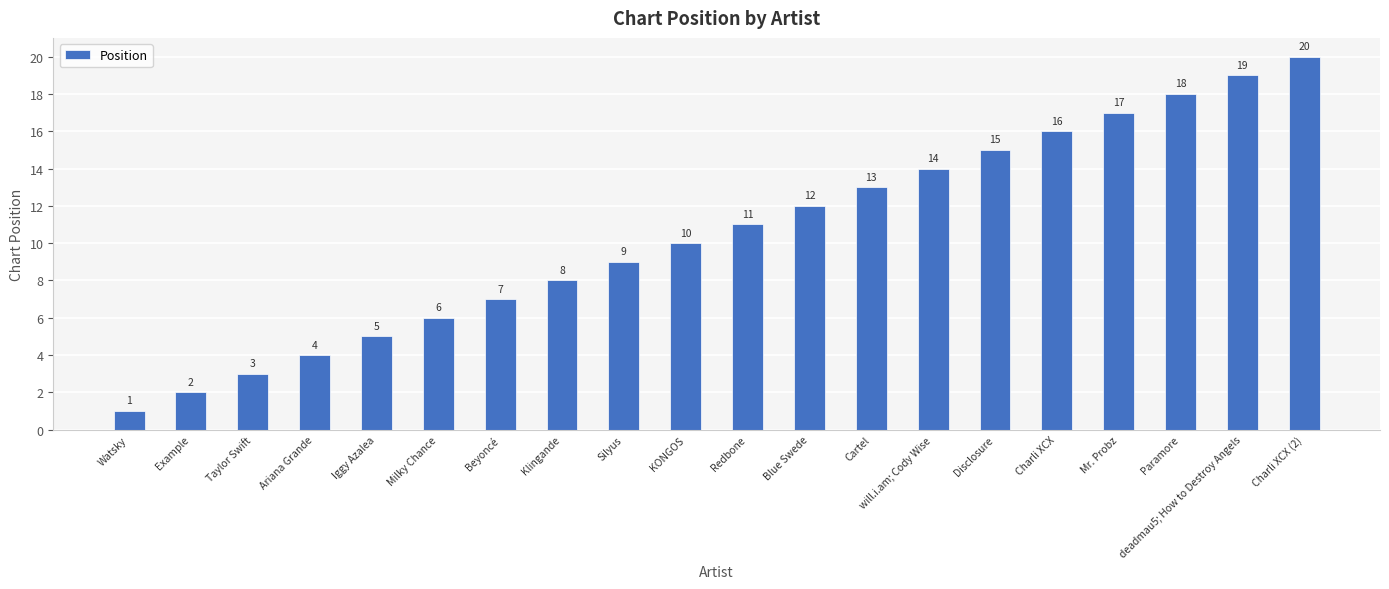

List the labels in order of value, smallest first.

Watsky, Example, Taylor Swift, Ariana Grande, Iggy Azalea, Milky Chance, Beyoncé, Klingande, Silyus, KONGOS, Redbone, Blue Swede, Cartel, will.i.am; Cody Wise, Disclosure, Charli XCX, Mr. Probz, Paramore, deadmau5; How to Destroy Angels, Charli XCX (2)